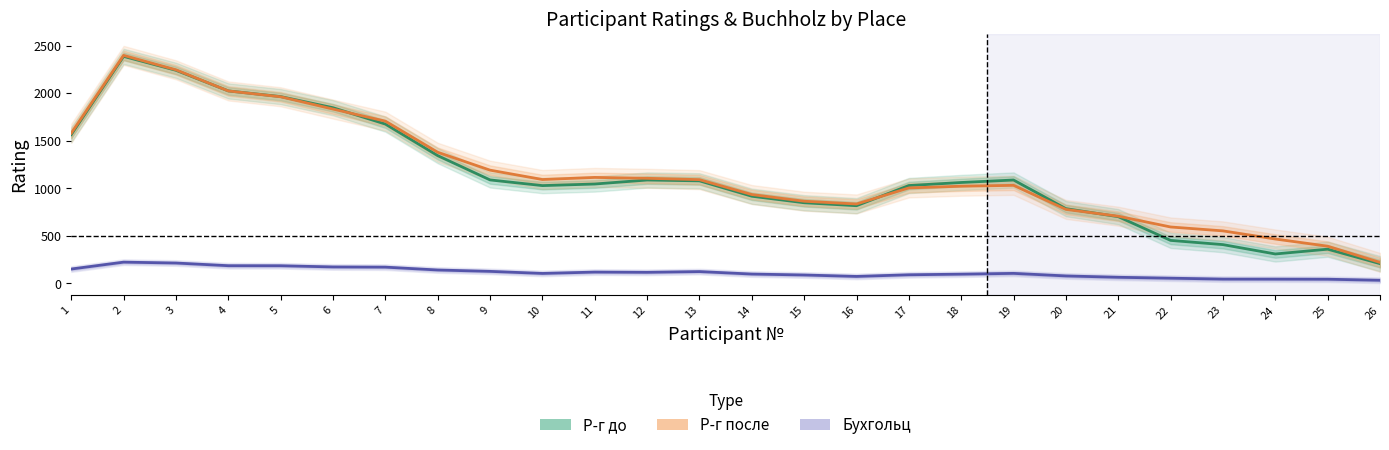

What is the average value of the Р-г до series?

1128.1